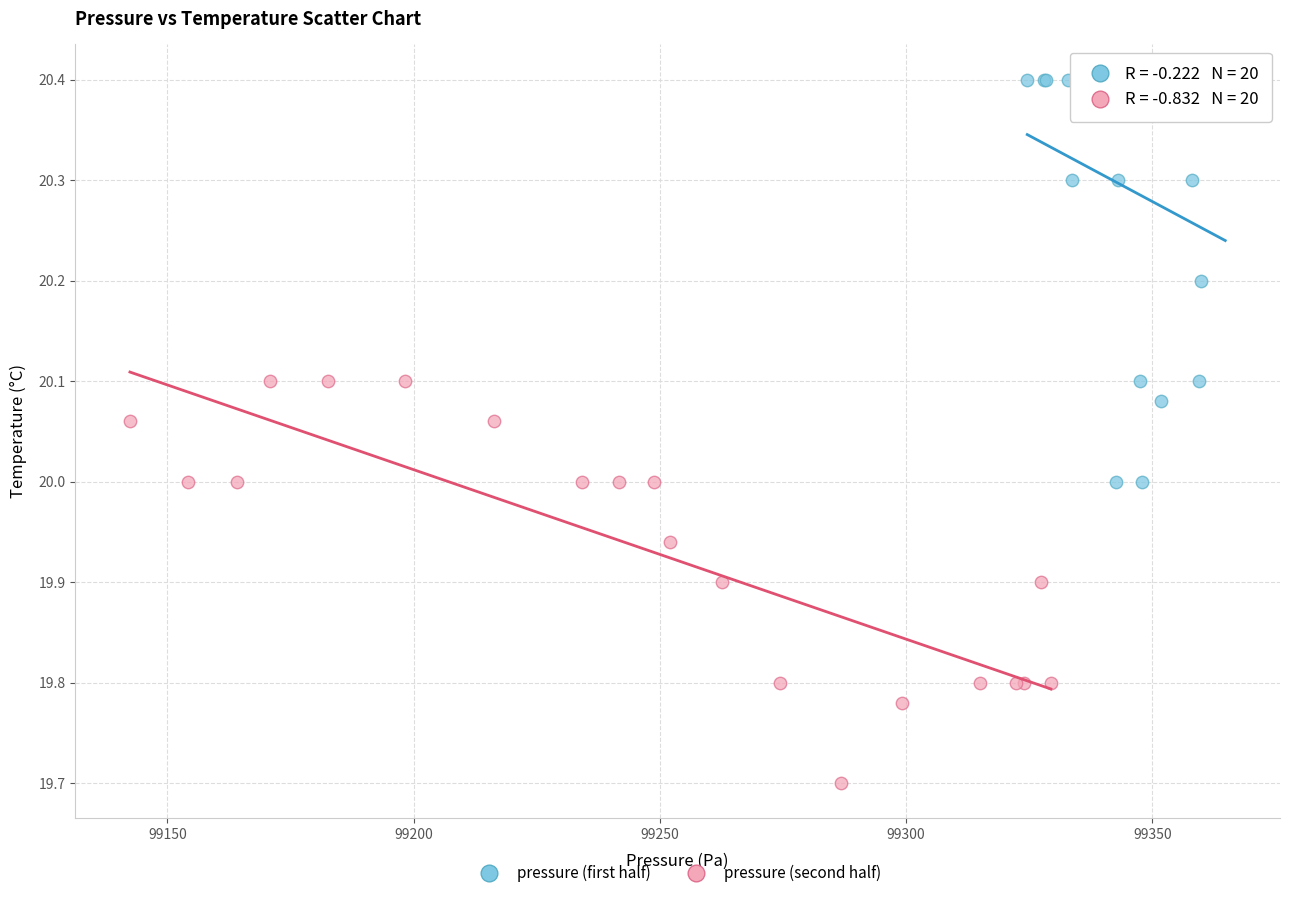

Which series reaches the maximum Y coordinate?

pressure (first half)